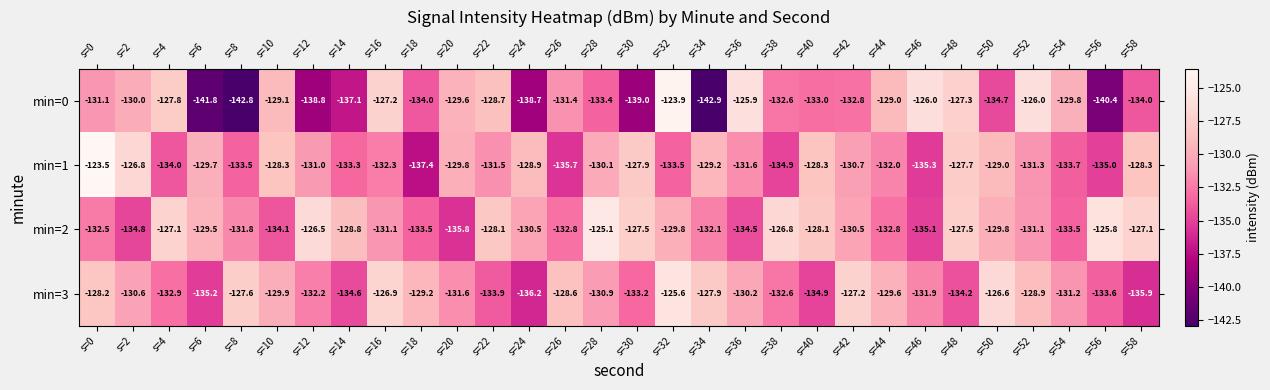

What is the minimum value shown in the chart?

-142.9